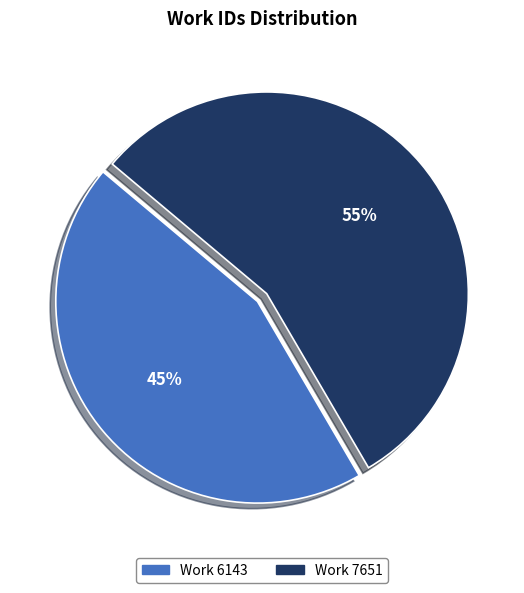

Which category has the smallest portion of the pie?

Work 6143